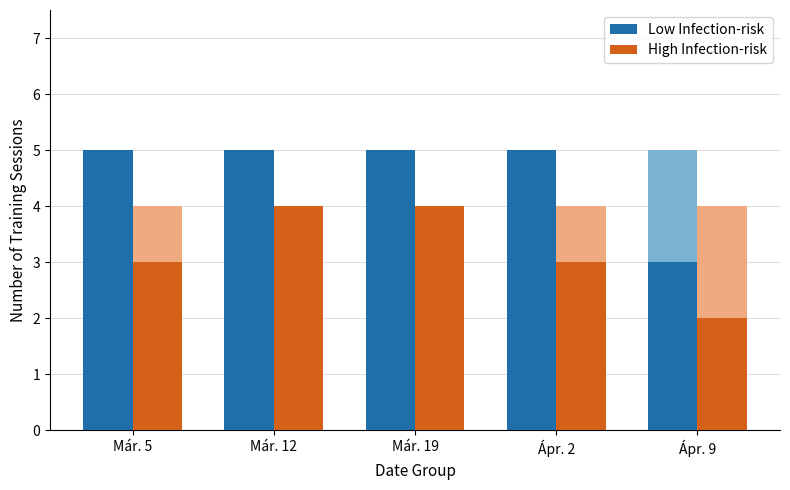

Count the High Infection-risk values in the range 3 to 4.

4